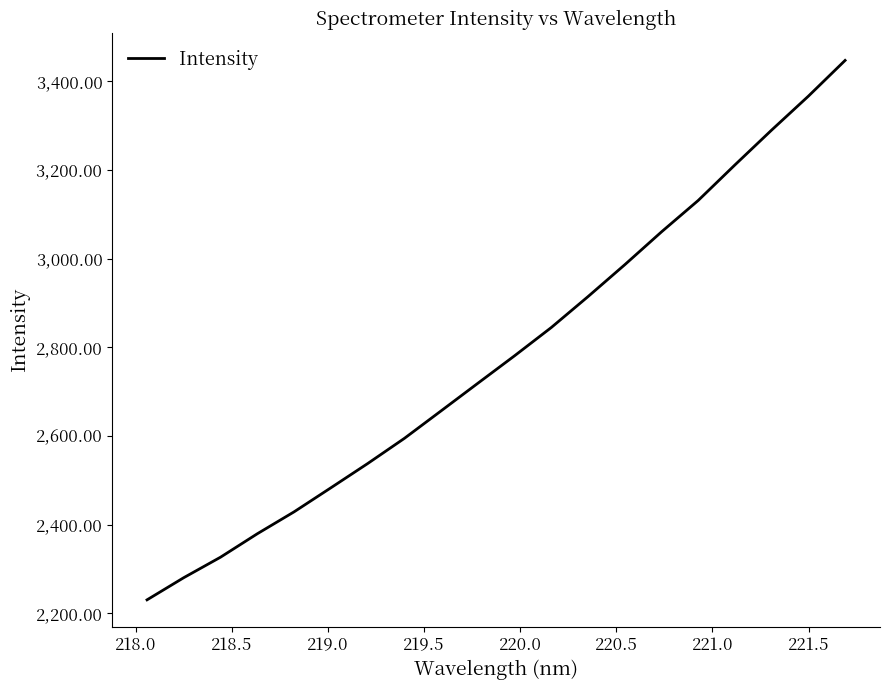

What is the maximum value shown in the chart?

3446.7